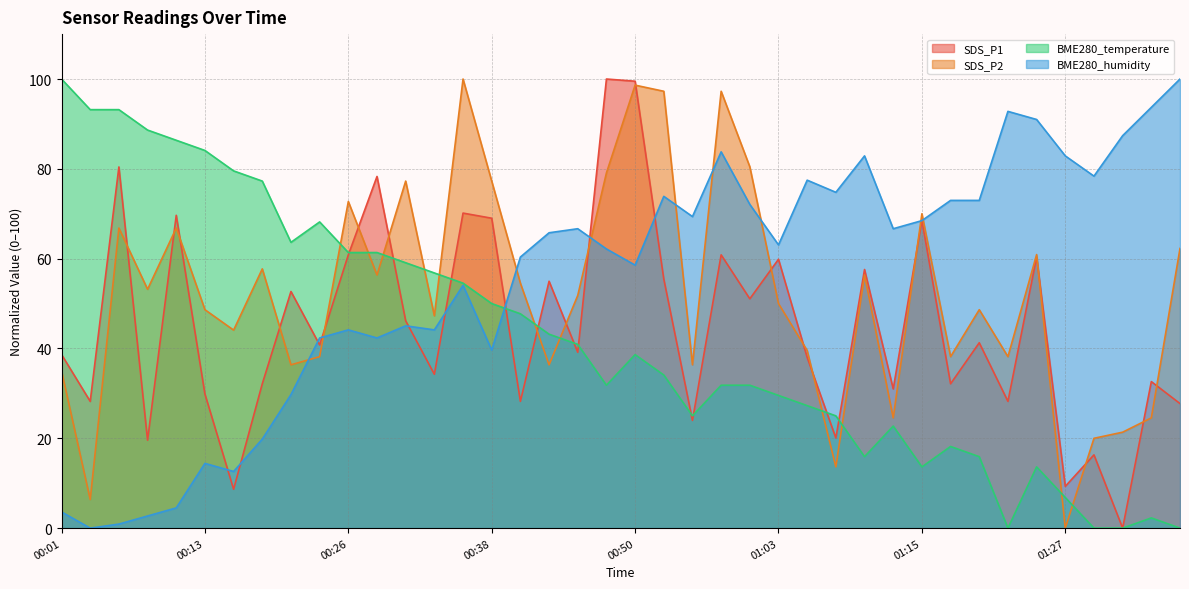

How many values in the SDS_P2 series are below 51?

20